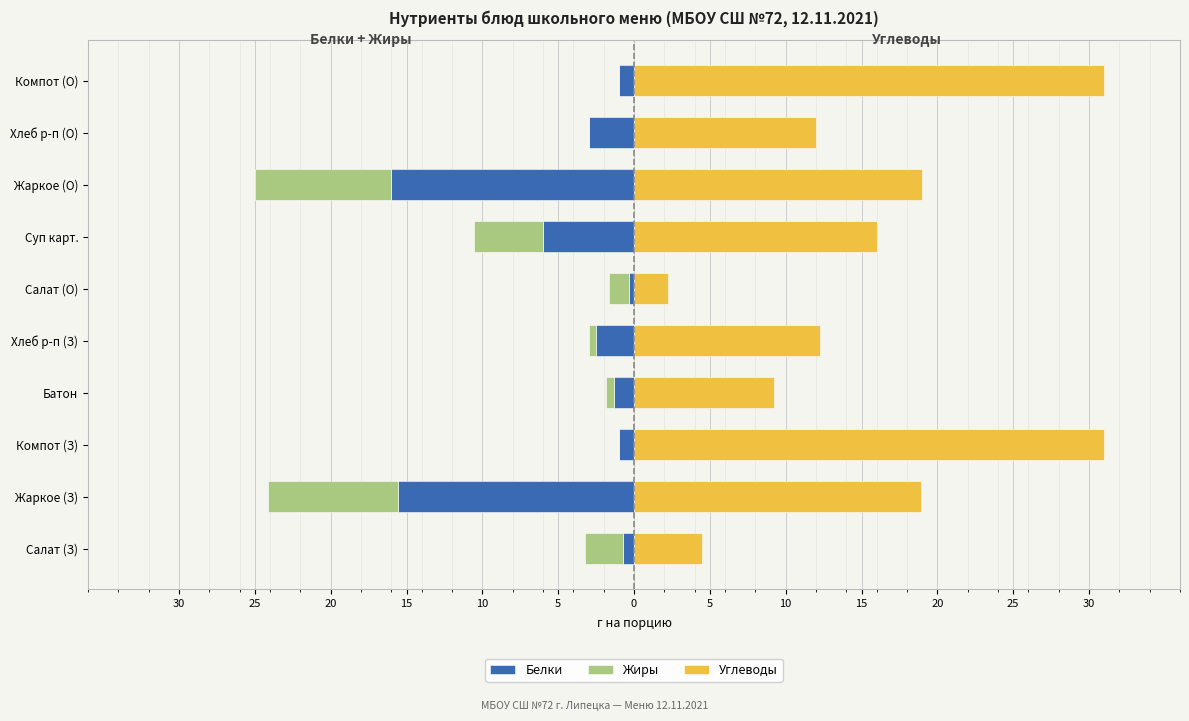

What is the average value of the Углеводы series?

15.6